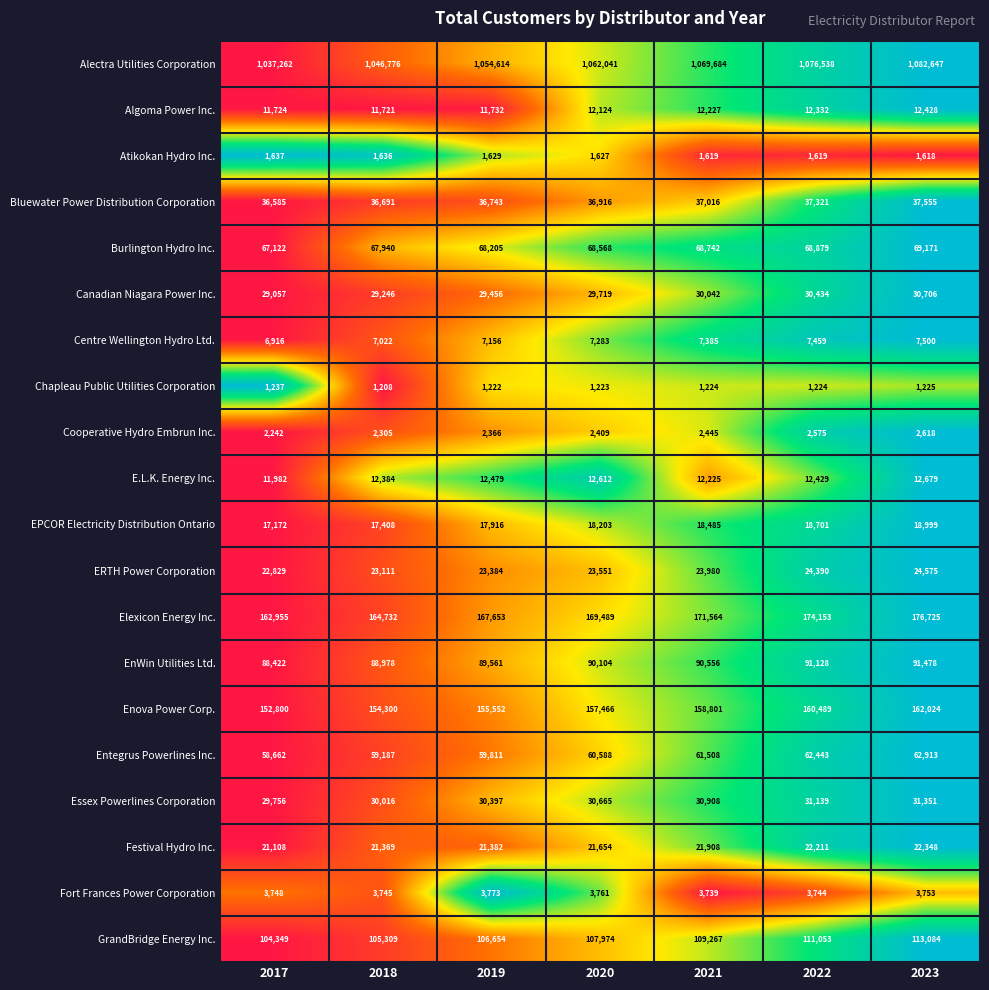

Rank the series by their maximum value, from lowest to highest.

Chapleau Public Utilities Corporation, Atikokan Hydro Inc., Cooperative Hydro Embrun Inc., Fort Frances Power Corporation, Centre Wellington Hydro Ltd., Algoma Power Inc., E.L.K. Energy Inc., EPCOR Electricity Distribution Ontario, Festival Hydro Inc., ERTH Power Corporation, Canadian Niagara Power Inc., Essex Powerlines Corporation, Bluewater Power Distribution Corporation, Entegrus Powerlines Inc., Burlington Hydro Inc., EnWin Utilities Ltd., GrandBridge Energy Inc., Enova Power Corp., Elexicon Energy Inc., Alectra Utilities Corporation